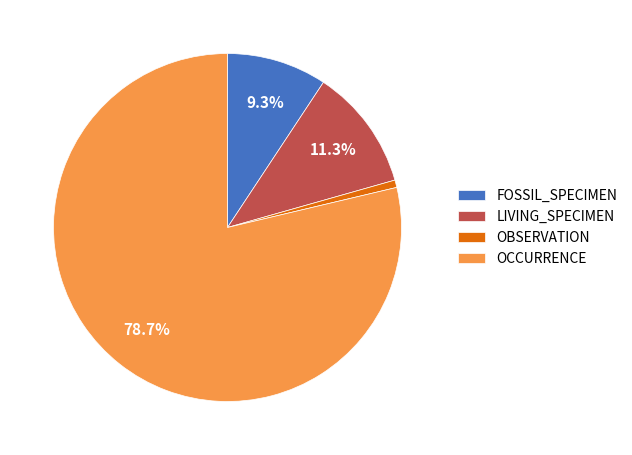

How many segments does this pie chart have?

4